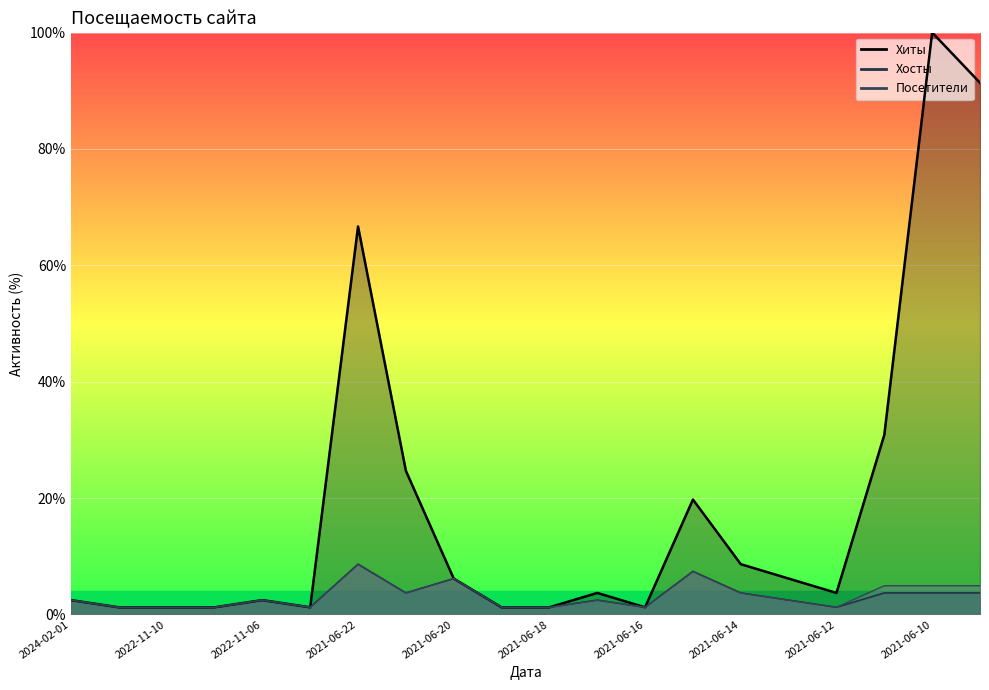

True or false: Хосты and Хиты cross at least once.

False